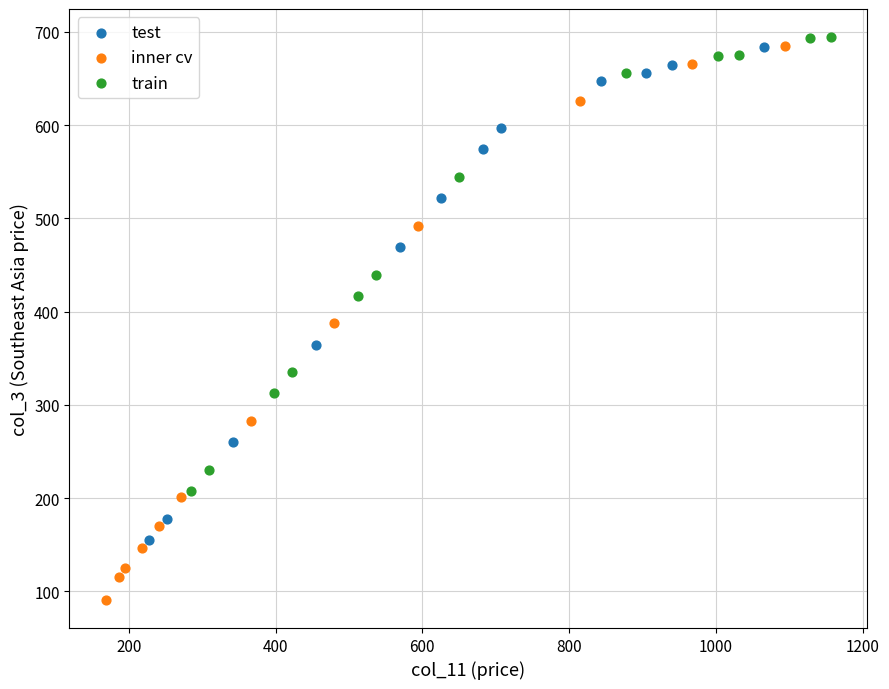

Which series has the widest spread of Y values?

inner cv